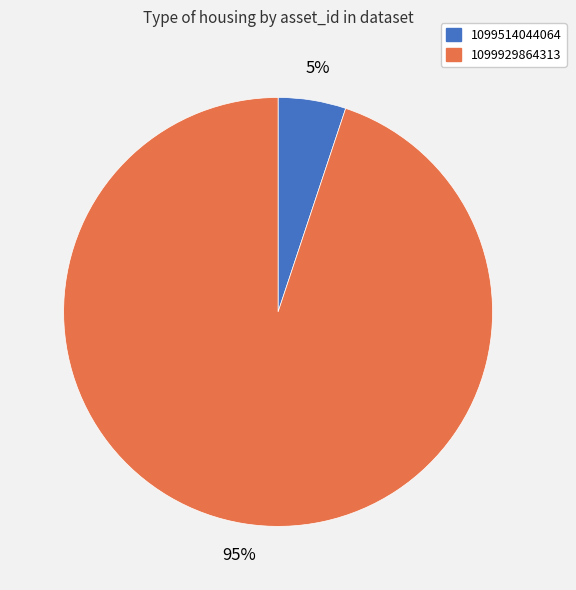

Rank the categories by value from lowest to highest.

1099514044064, 1099929864313